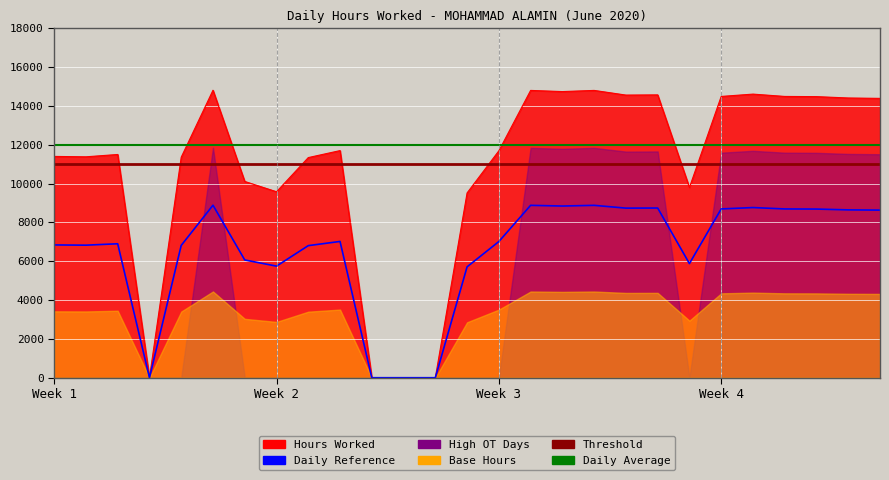

The value of Threshold Line at 15 is 11000.0. True or false?

True